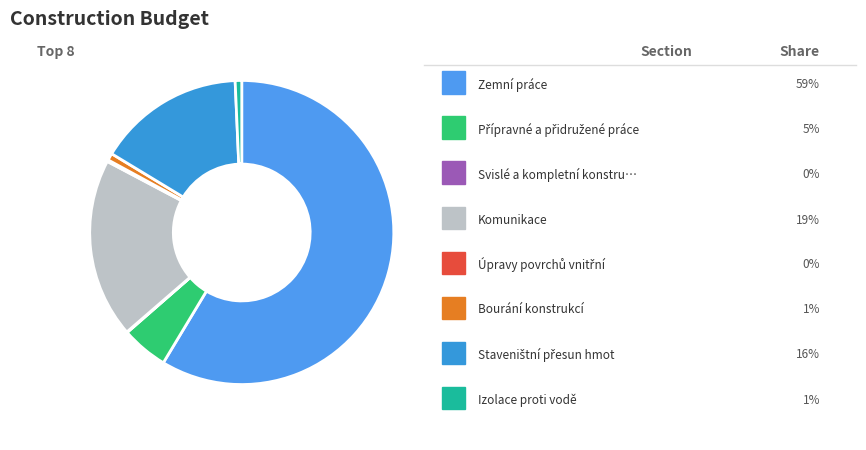

To the nearest percent, what is the difference between the largest and smallest slice percentages?

59%